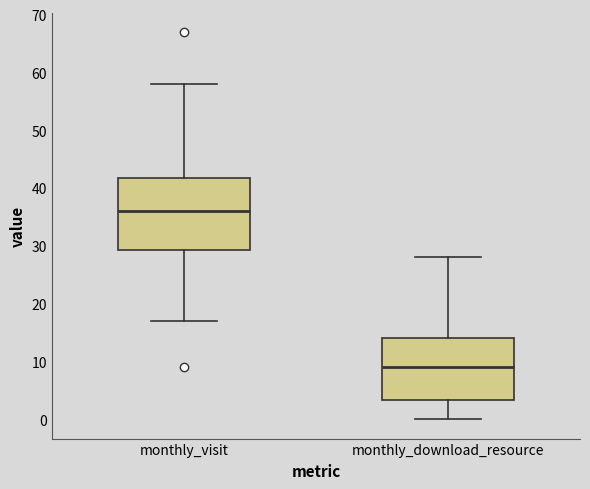

Reading left to right, read every box against the y-axis: the position of its median line, the range the box covers, and the ends of its whiskers. The values are not printed on the chart, so give them approximately, as read against the axis.

monthly_visit: median 36, box 29 to 42, whiskers 17 to 58
monthly_download_resource: median 9, box 3 to 14, whiskers 0 to 28